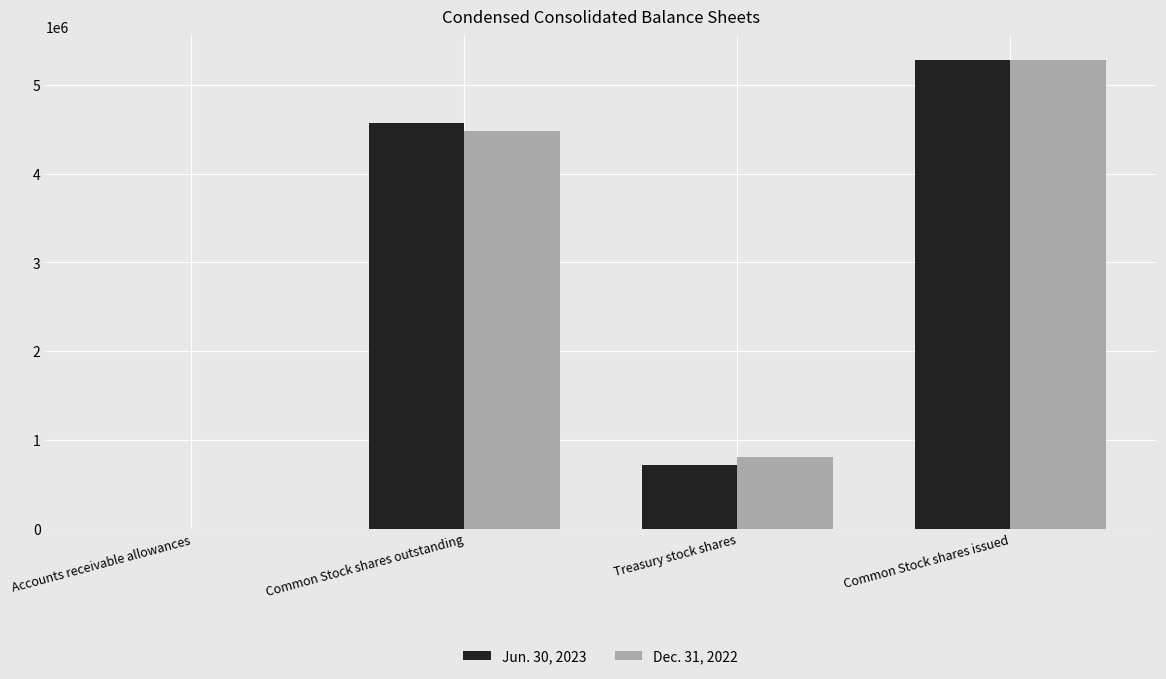

What is the greatest value displayed?

5284500